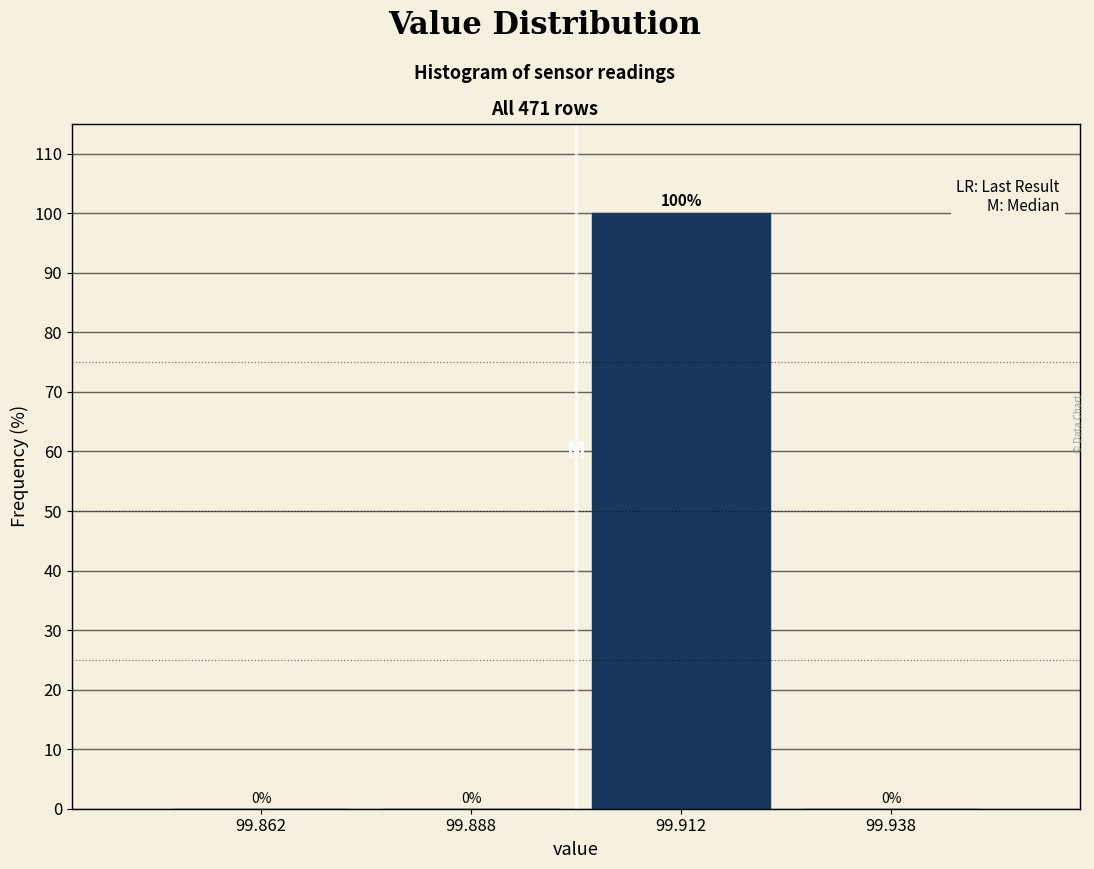

How tall is the bar that spans 99.900 to 99.925 on the x-axis?

100